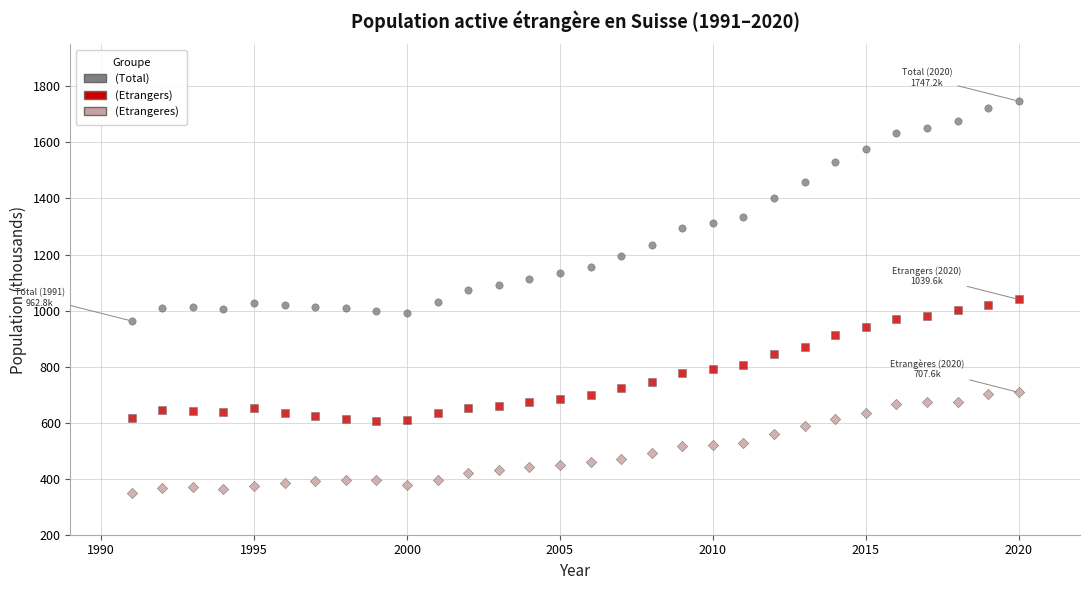

Across all data points, what is the range of X values (max minus min)?

29.0